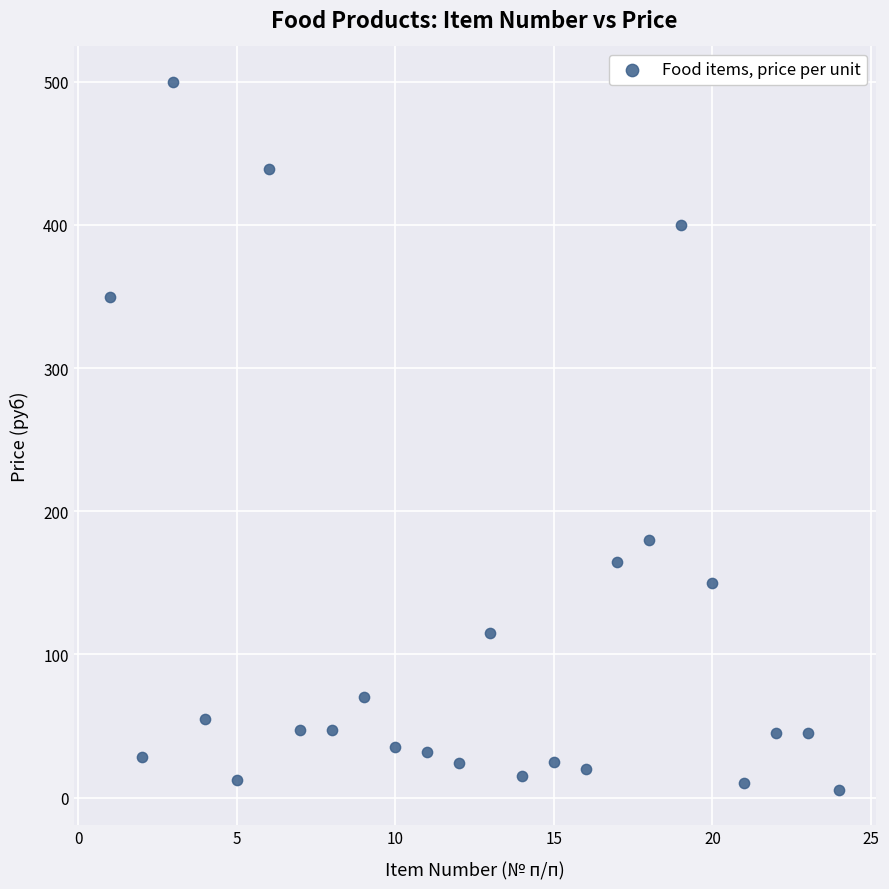

What Y value in the scatter plot is closest to 252?

180.0